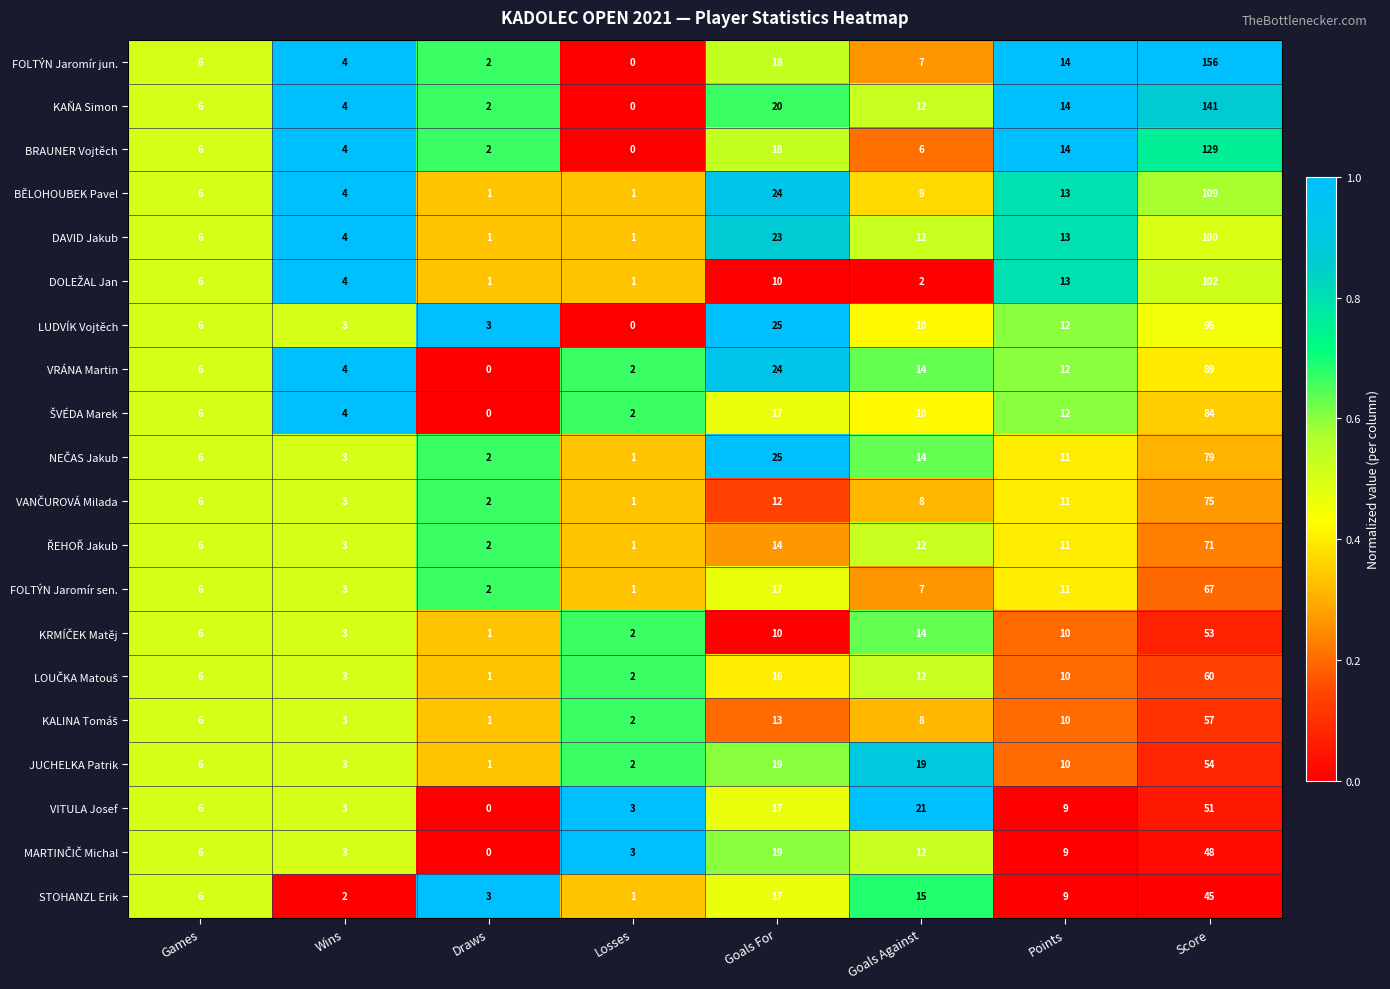

What is the difference between the second highest and minimum values in the STOHANZL Erik series?

16